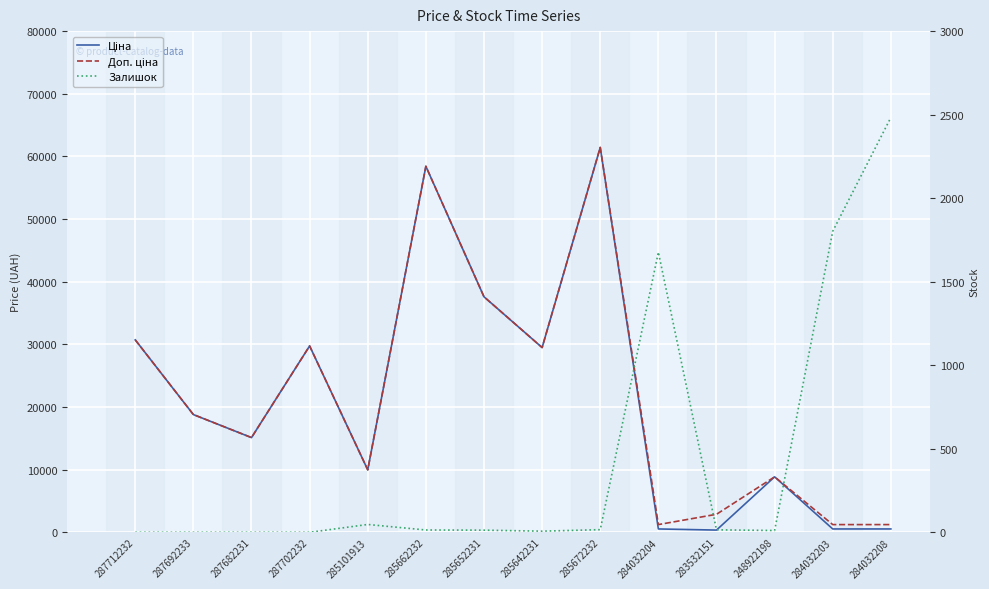

How many lines are shown in the chart?

3